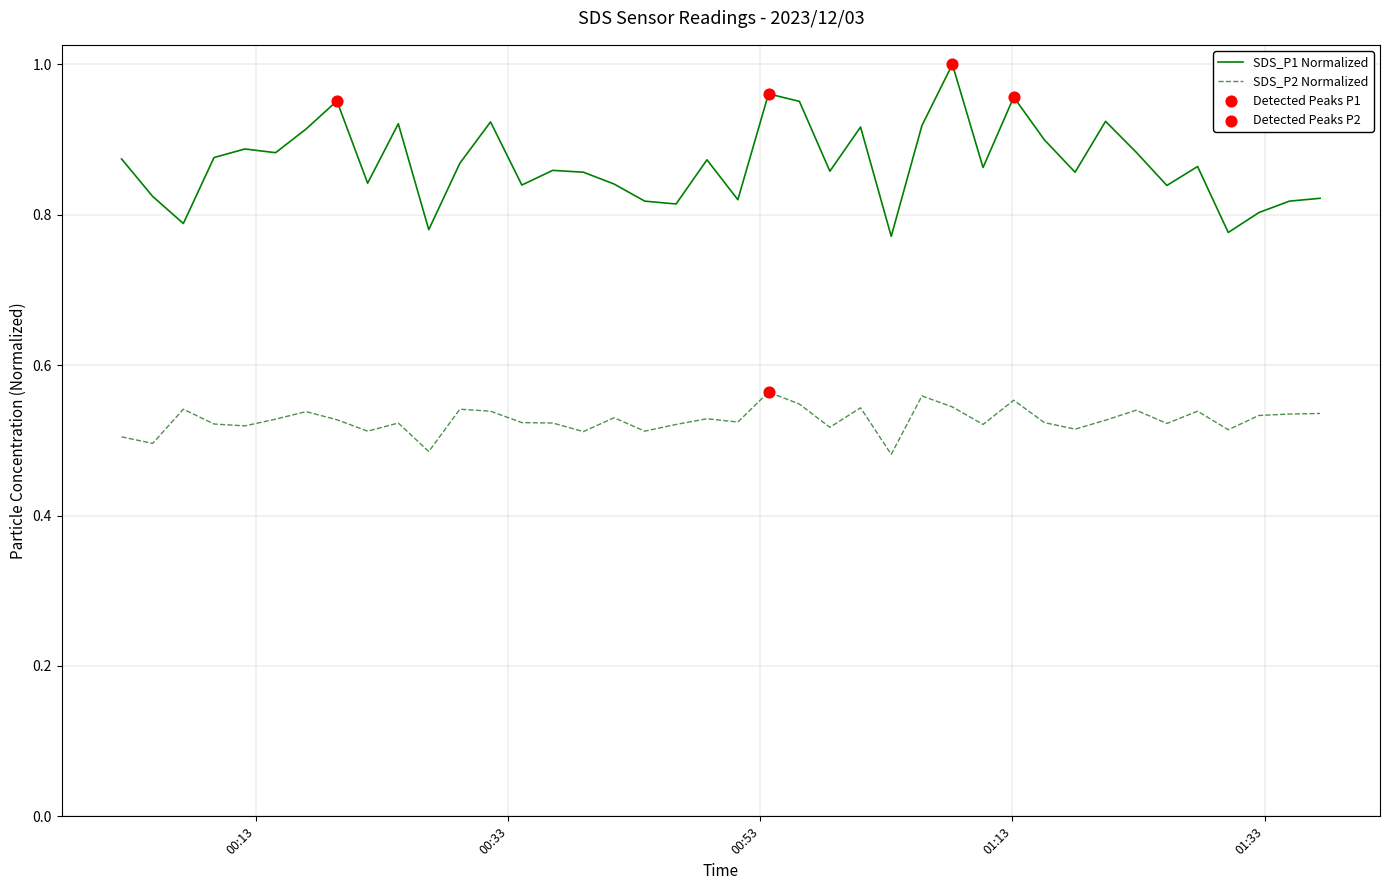

Which series has the largest total across all categories?

SDS_P1 Normalized